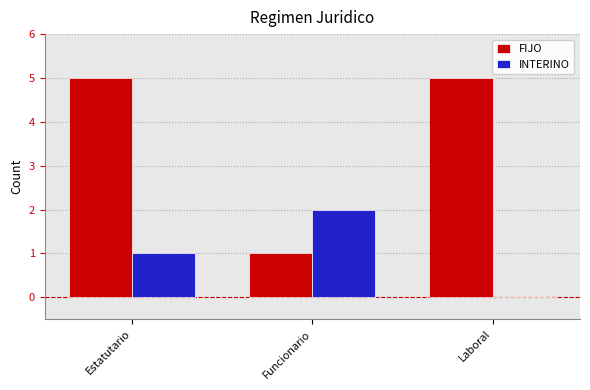

Count the number of categories in the chart.

3